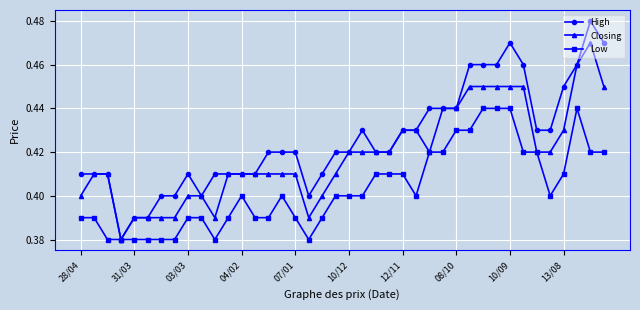

How many High values are between 0 and 1?

40